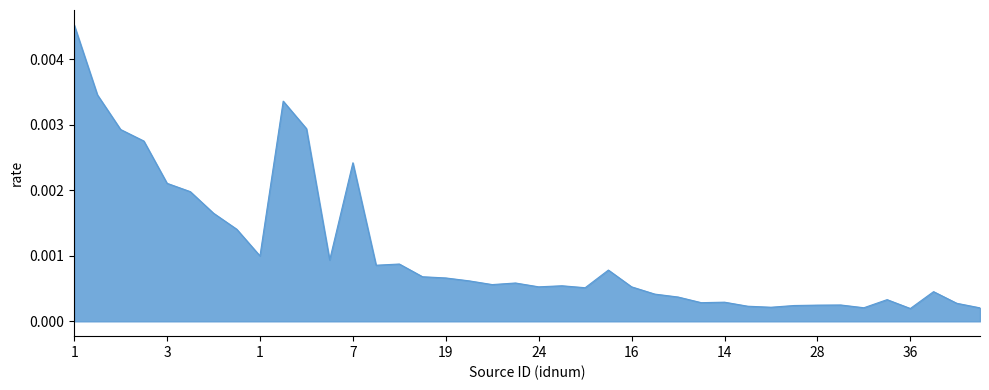

Does the chart display data point markers on the line(s)?

No